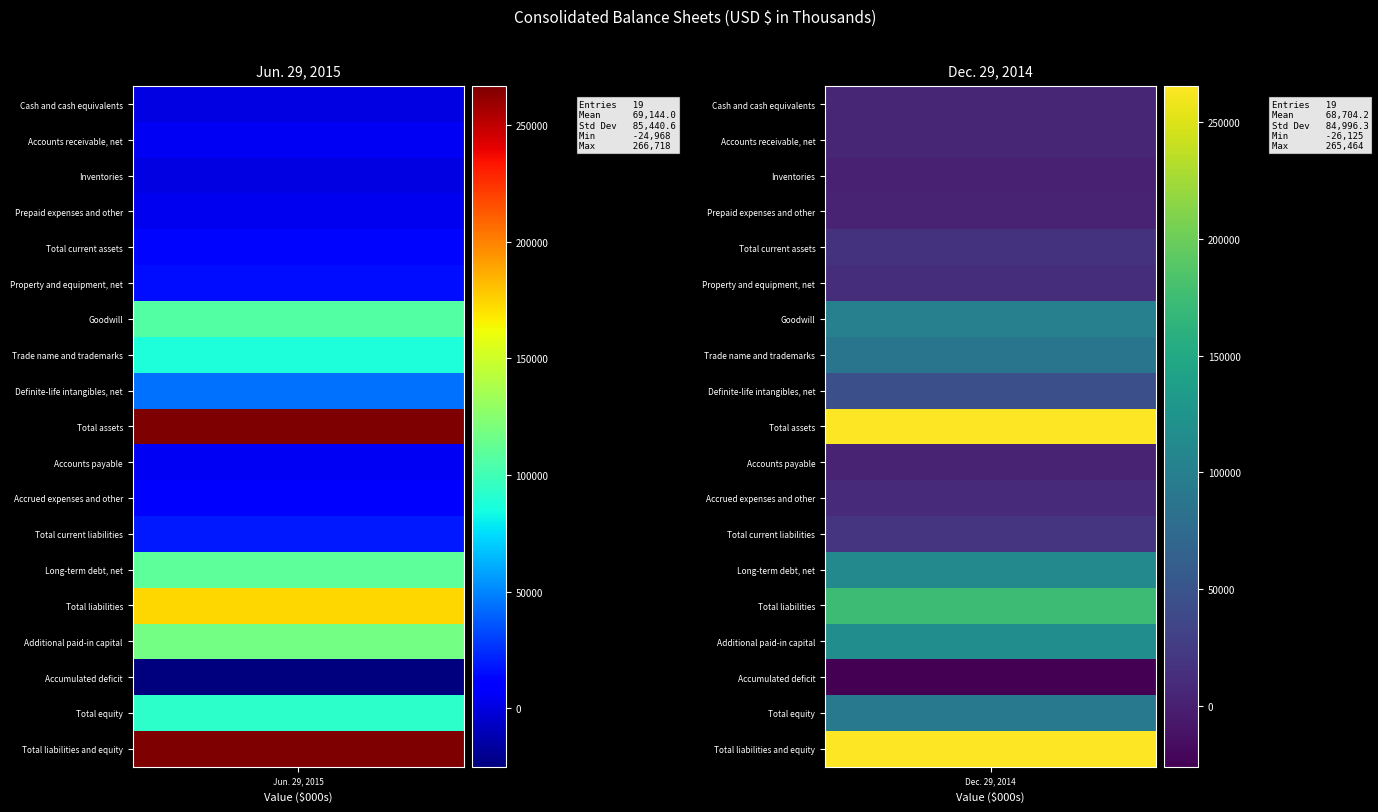

Reading left to right, extract all data points from this chart.

Cash and cash equivalents: 0=1088	1=5056
Accounts receivable, net: 0=5029	1=5661
Inventories: 0=825	1=640
Prepaid expenses and other: 0=4344	1=3423
Total current assets: 0=13107	1=16329
Property and equipment, net: 0=15473	1=12120
Goodwill: 0=106633	1=101082
Trade name and trademarks: 0=87002	1=87002
Definite-life intangibles, net: 0=44035	1=44515
Total assets: 0=266718	1=265464
Accounts payable: 0=5349	1=3057
Accrued expenses and other: 0=8416	1=9600
Total current liabilities: 0=19222	1=18558
Long-term debt, net: 0=109976	1=110715
Total liabilities: 0=173566	1=173722
Additional paid-in capital: 0=118051	1=117354
Accumulated deficit: 0=-24968	1=-26125
Total equity: 0=93152	1=91742
Total liabilities and equity: 0=266718	1=265464